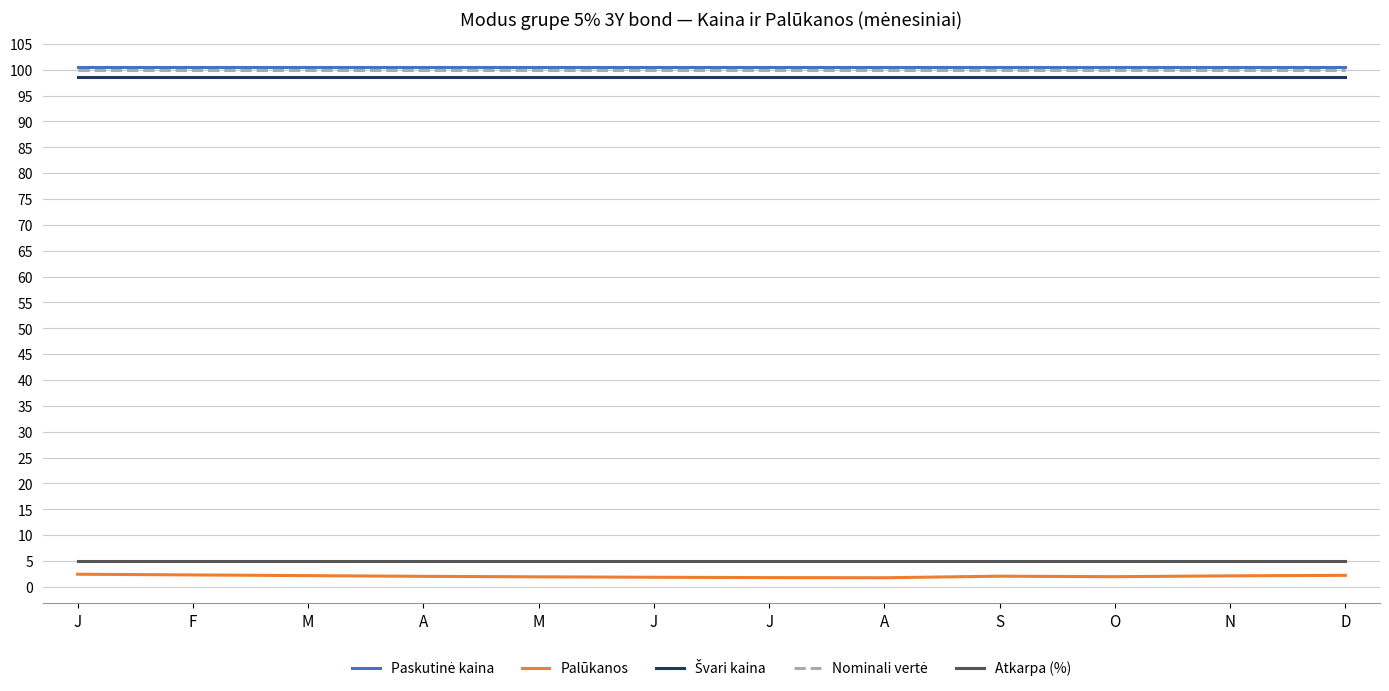

Between A and S, which series saw the biggest shift?

Palūkanos